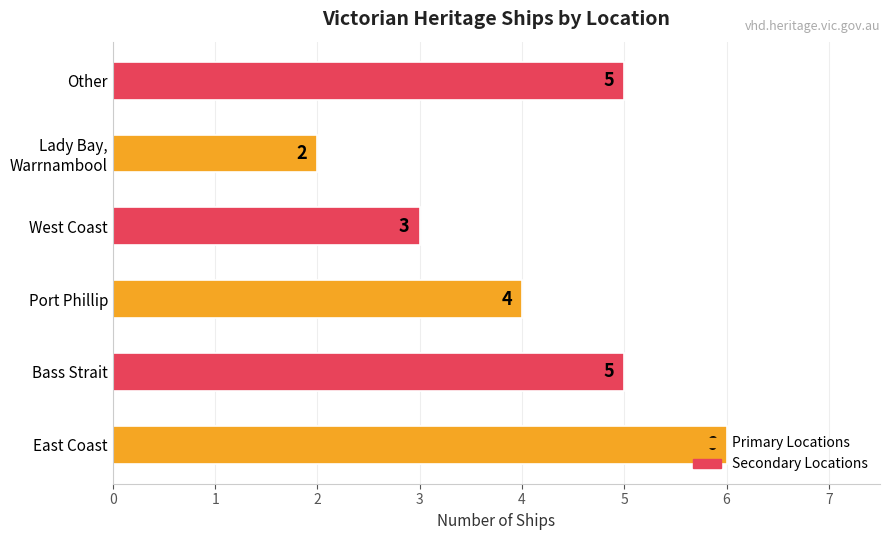

Are the bars horizontal?

Yes